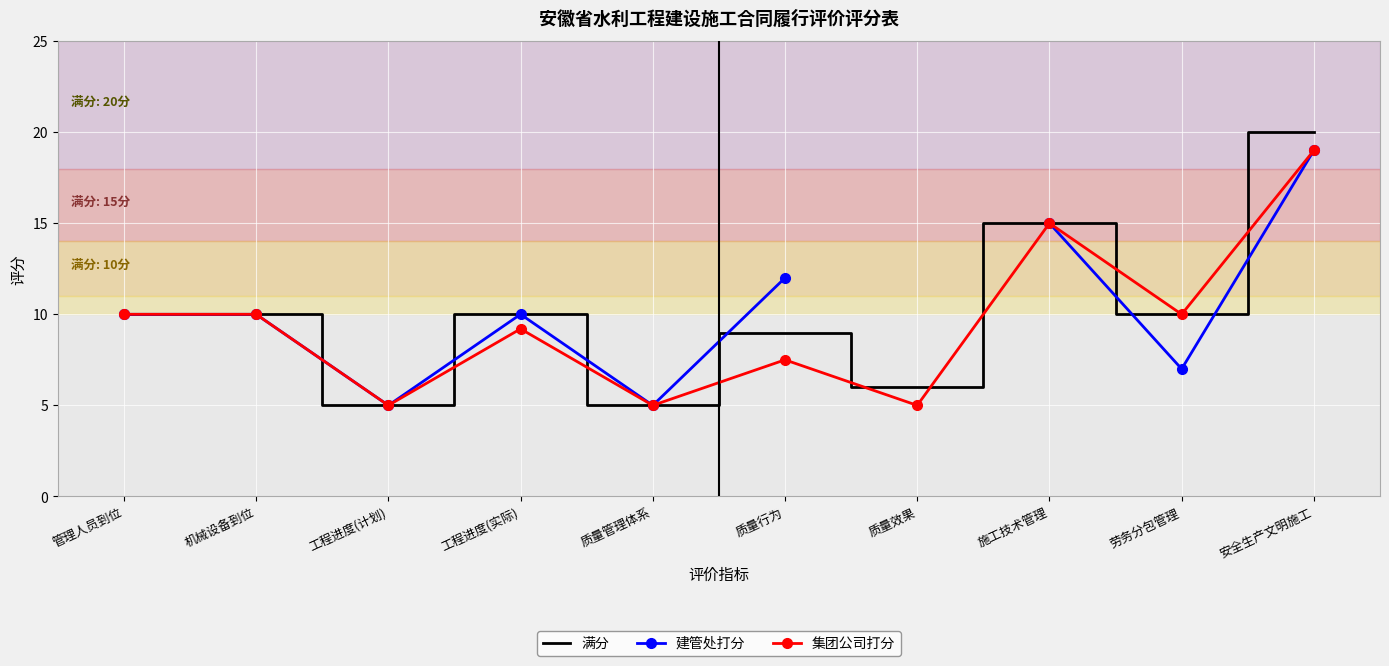

Which category has the lowest value across all series?

工程进度(计划)